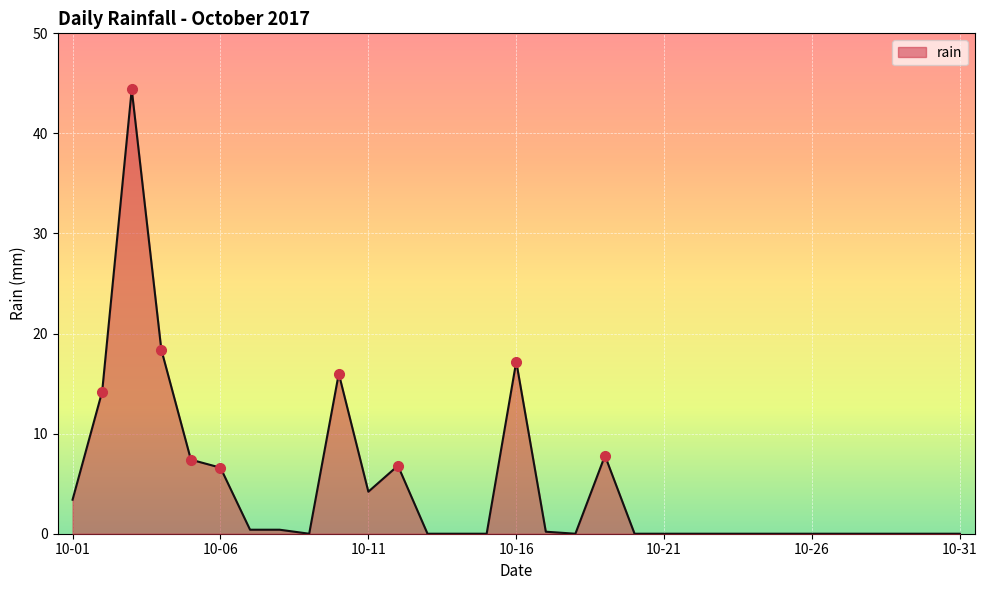

What is the difference between the maximum and minimum values?

44.4